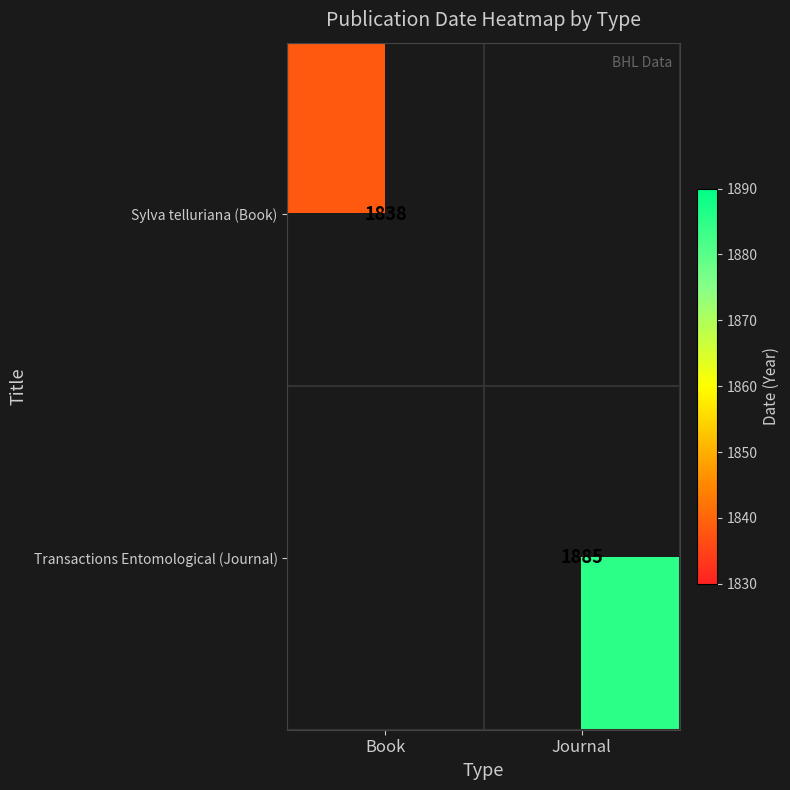

How many data points does each series have?

2